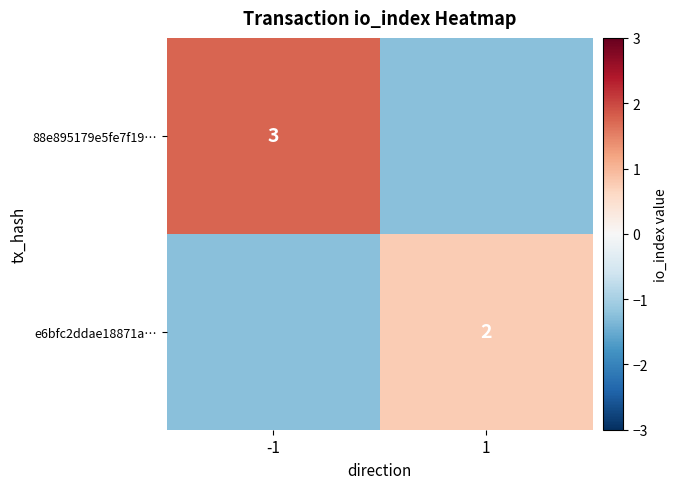

What is the total value across all series at 1?

-0.5